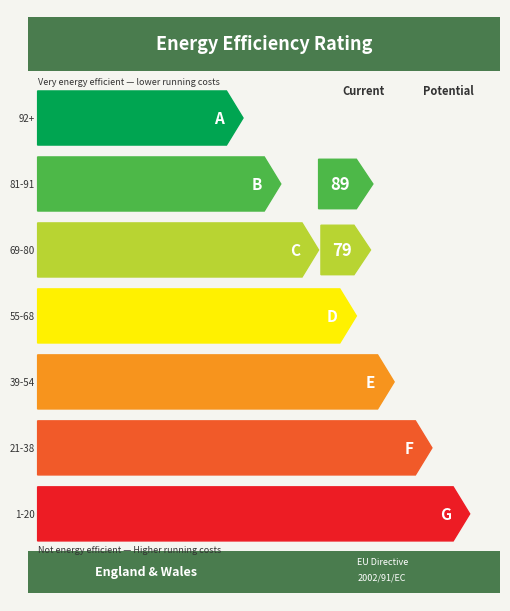

What is the minimum value shown in the chart?

1